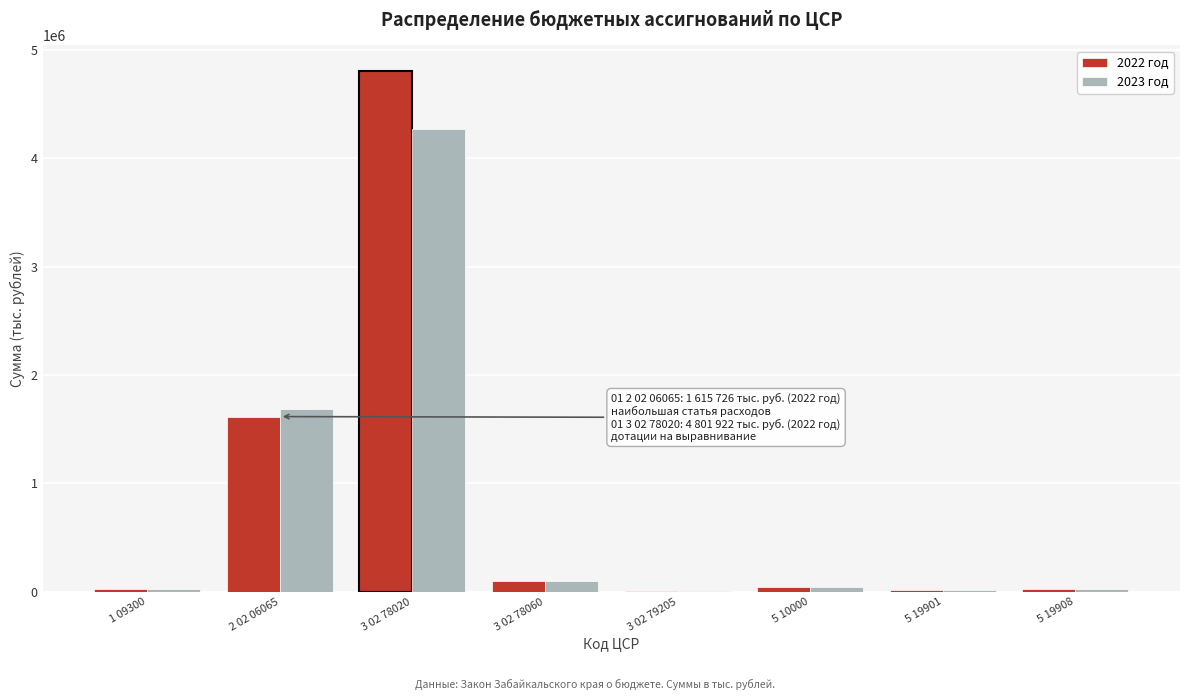

What is the maximum value shown in the chart?

4801922.0